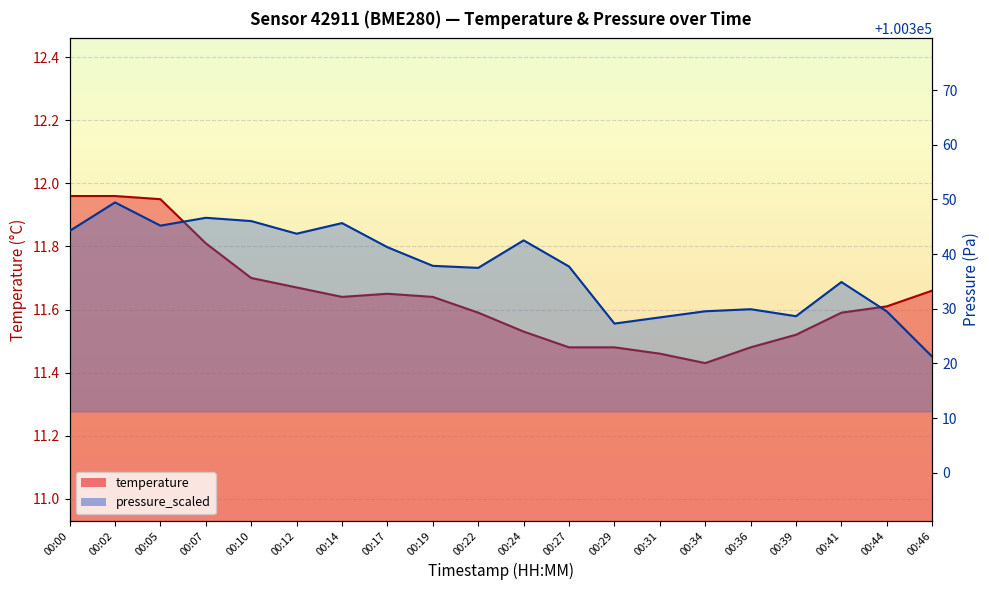

Rank the series at 00:05 from highest to lowest value.

pressure_scaled, temperature